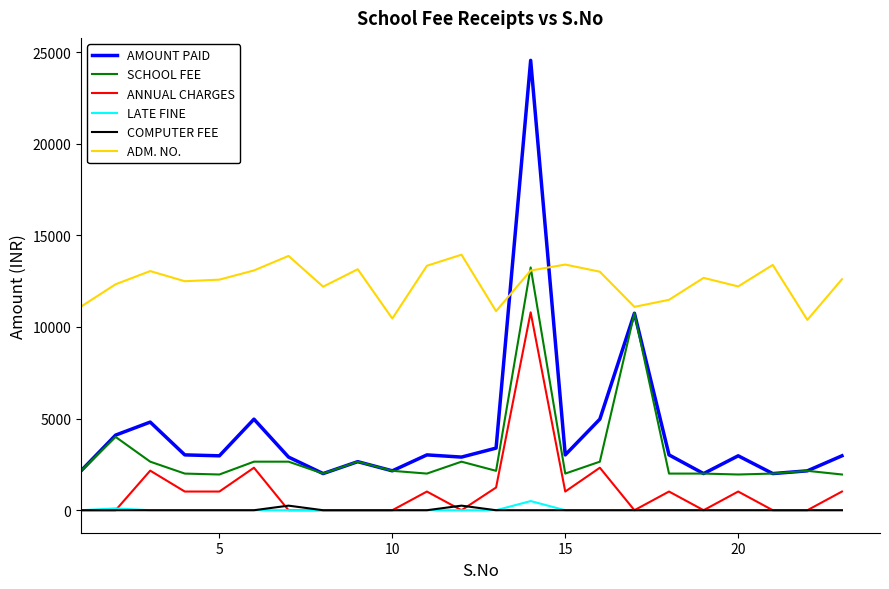

Does the chart display data point markers on the line(s)?

No